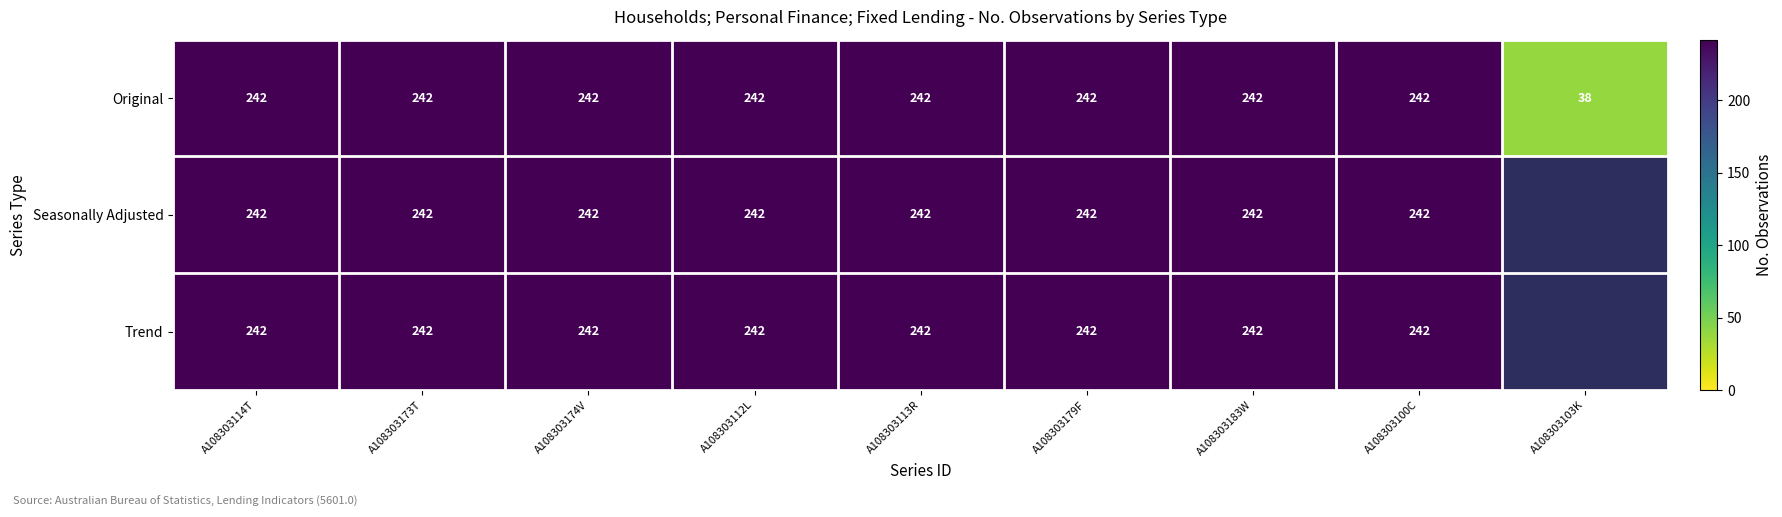

How many distinct data groups are displayed?

3